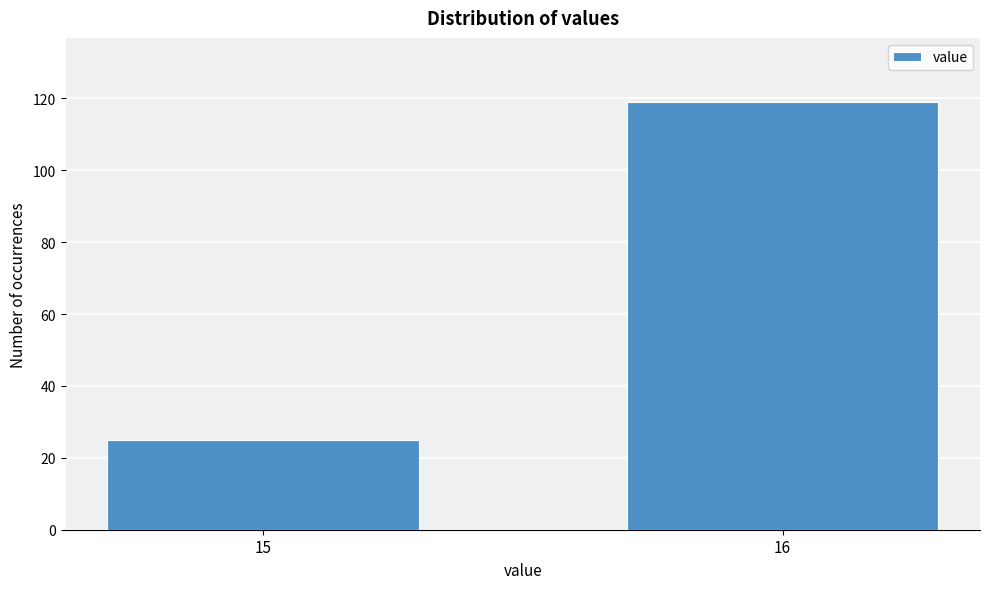

Reading right to left, list all the values displayed in this chart.

119	25